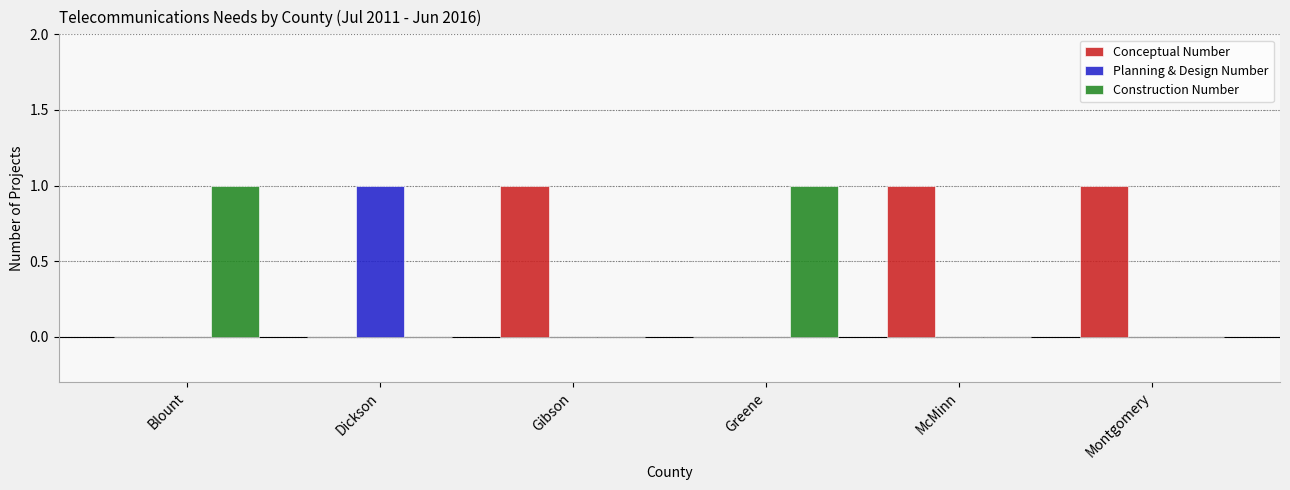

Reading right to left, transcribe all the data shown in this chart.

Conceptual Number: 1	1	0	1	0	0
Planning & Design Number: 0	0	0	0	1	0
Construction Number: 0	0	1	0	0	1